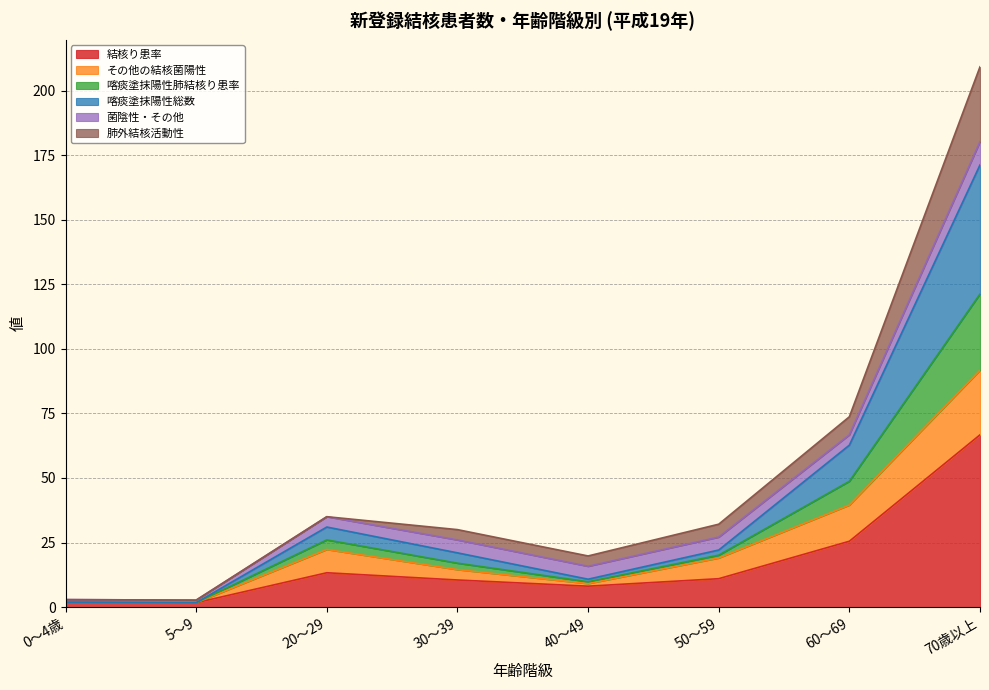

What are all the series names shown in the legend?

結核り患率, その他の結核菌陽性, 喀痰塗抹陽性肺結核り患率, 喀痰塗抹陽性総数, 菌陰性・その他, 肺外結核活動性